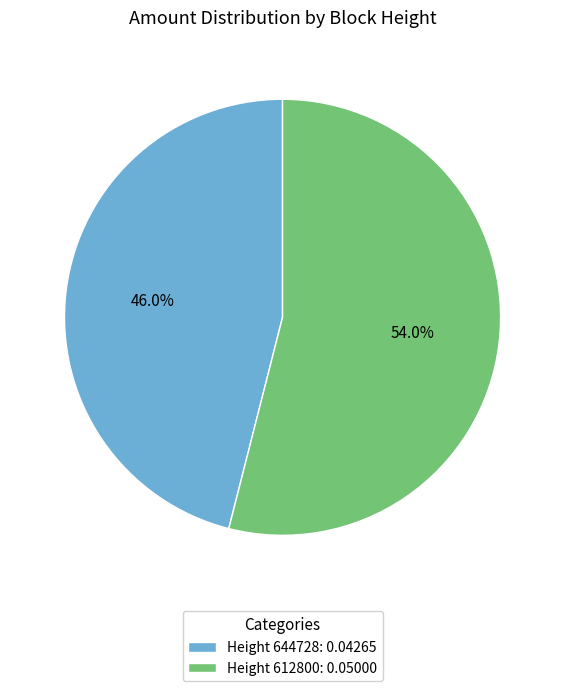

Which has a higher value, Height 612800: 0.05000 or Height 644728: 0.04265?

Height 612800: 0.05000